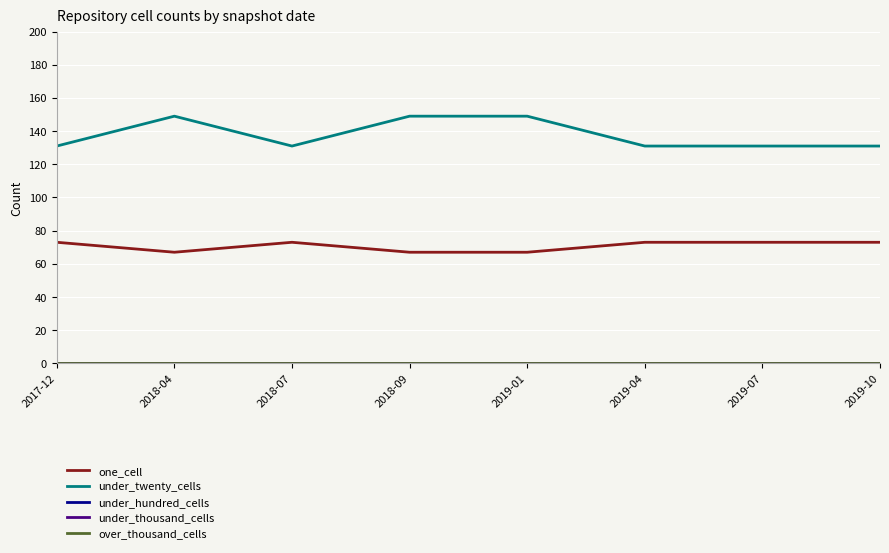

Does the chart display data point markers on the line(s)?

No